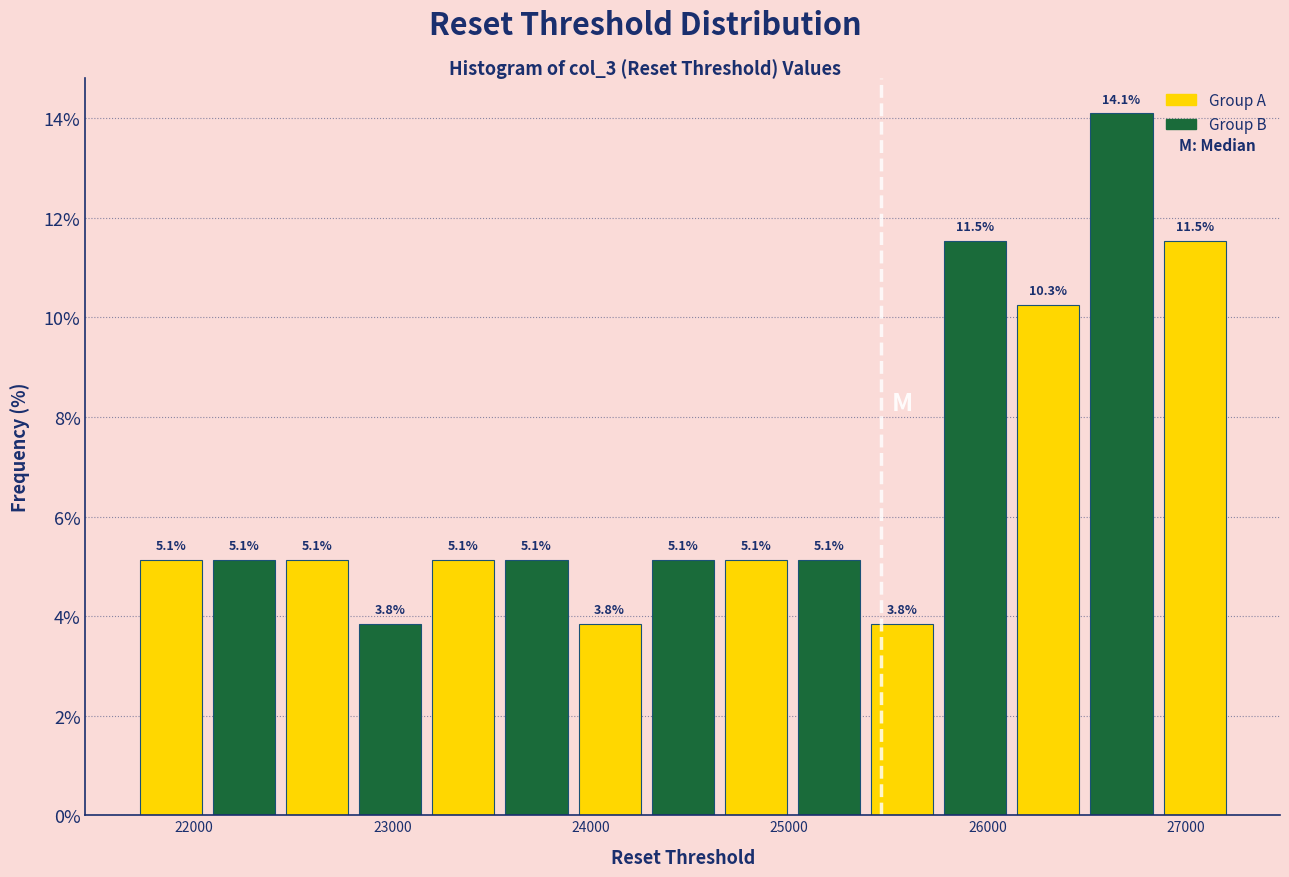

Read against the x-axis, roughly where is the centre of the tallest bar?

26700